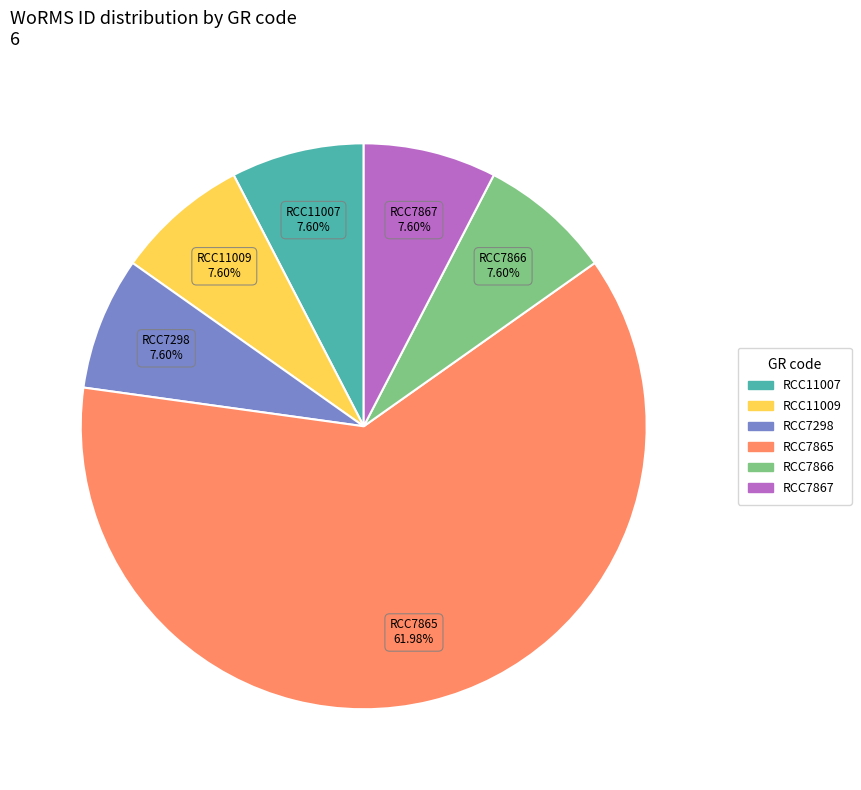

True or false: RCC7866 accounts for 8% of the total.

True